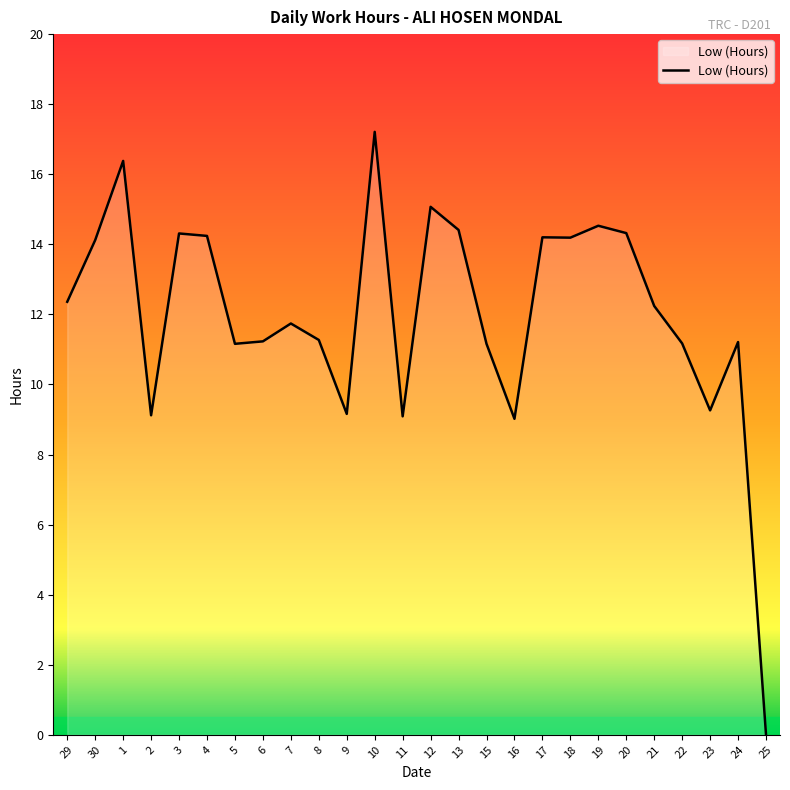

The value at 9 is 13.6. True or false?

False